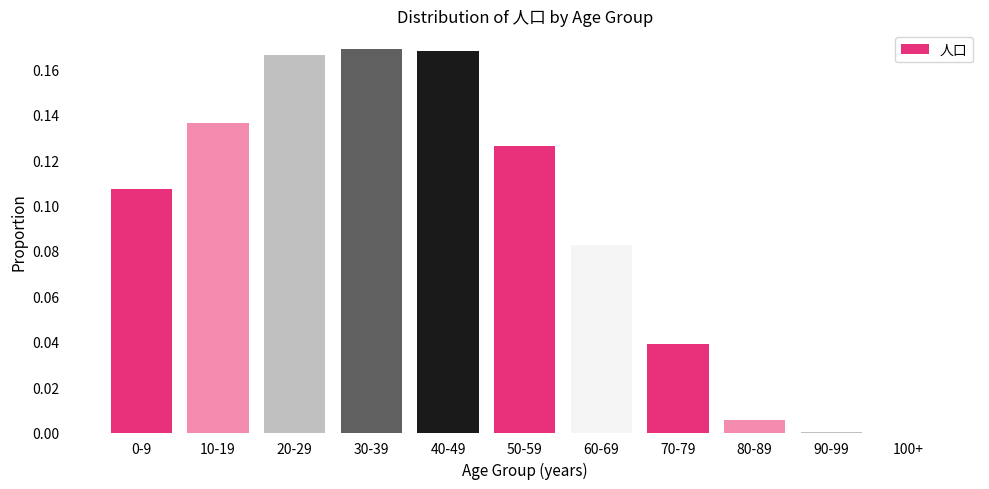

The value at 70-79 is 0.1. True or false?

False